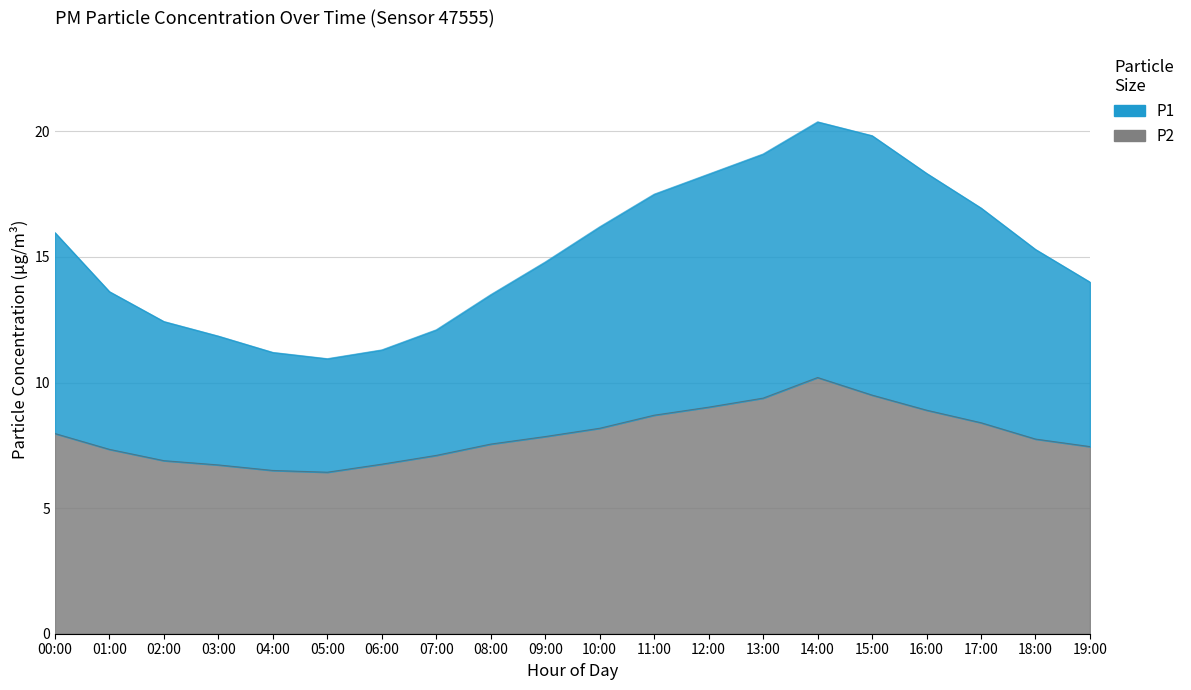

Read the P2 value at 07:00.

7.1